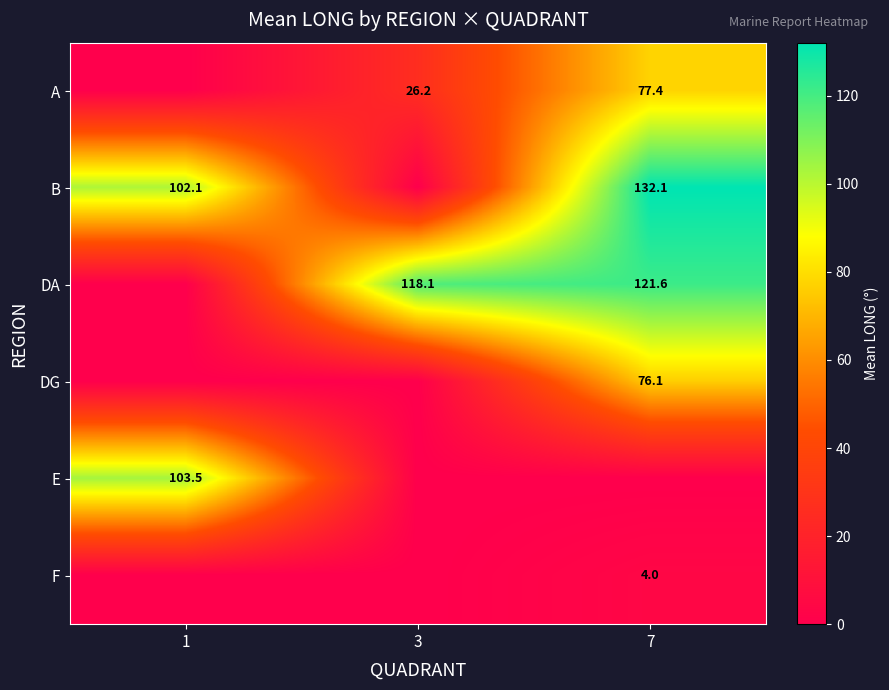

The A series shows 77.4 at 7. True or false?

True